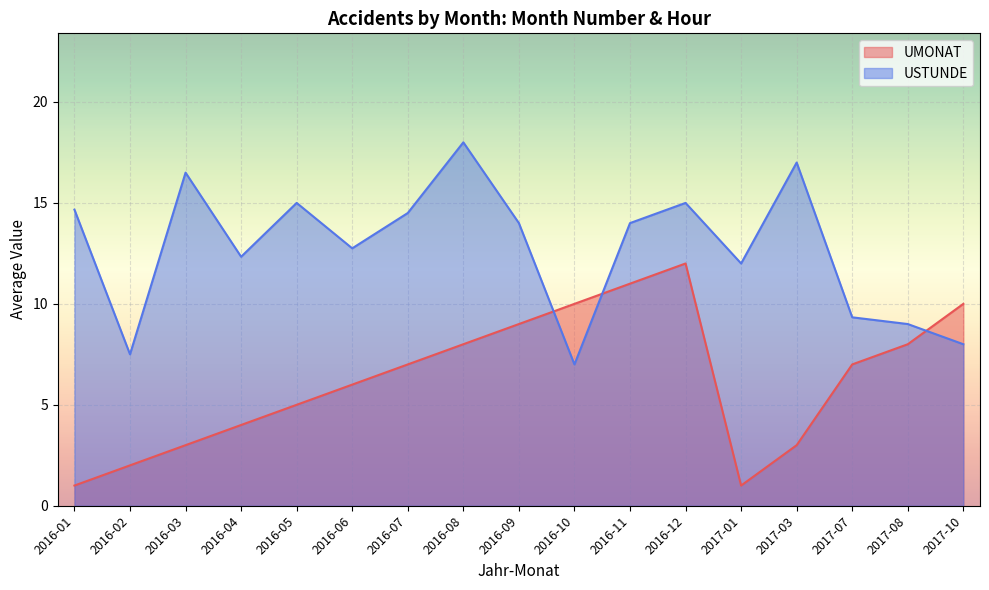

What is the total value across all series at 2017-03?

20.0